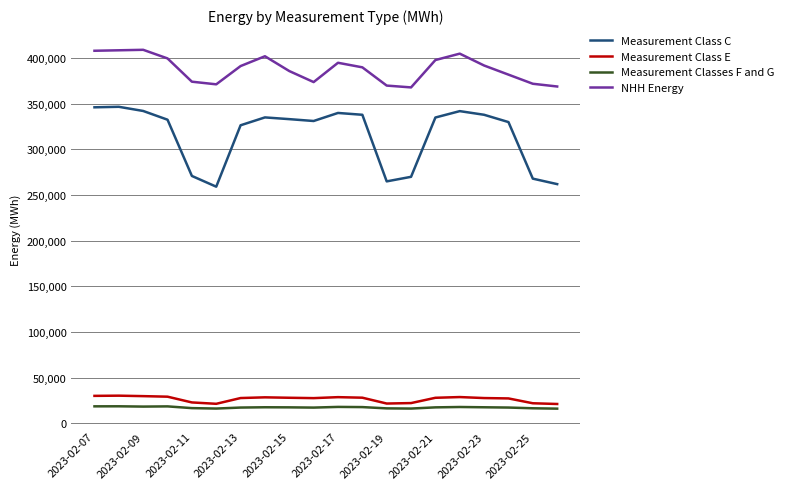

Which series has the widest spread of values?

Measurement Class C